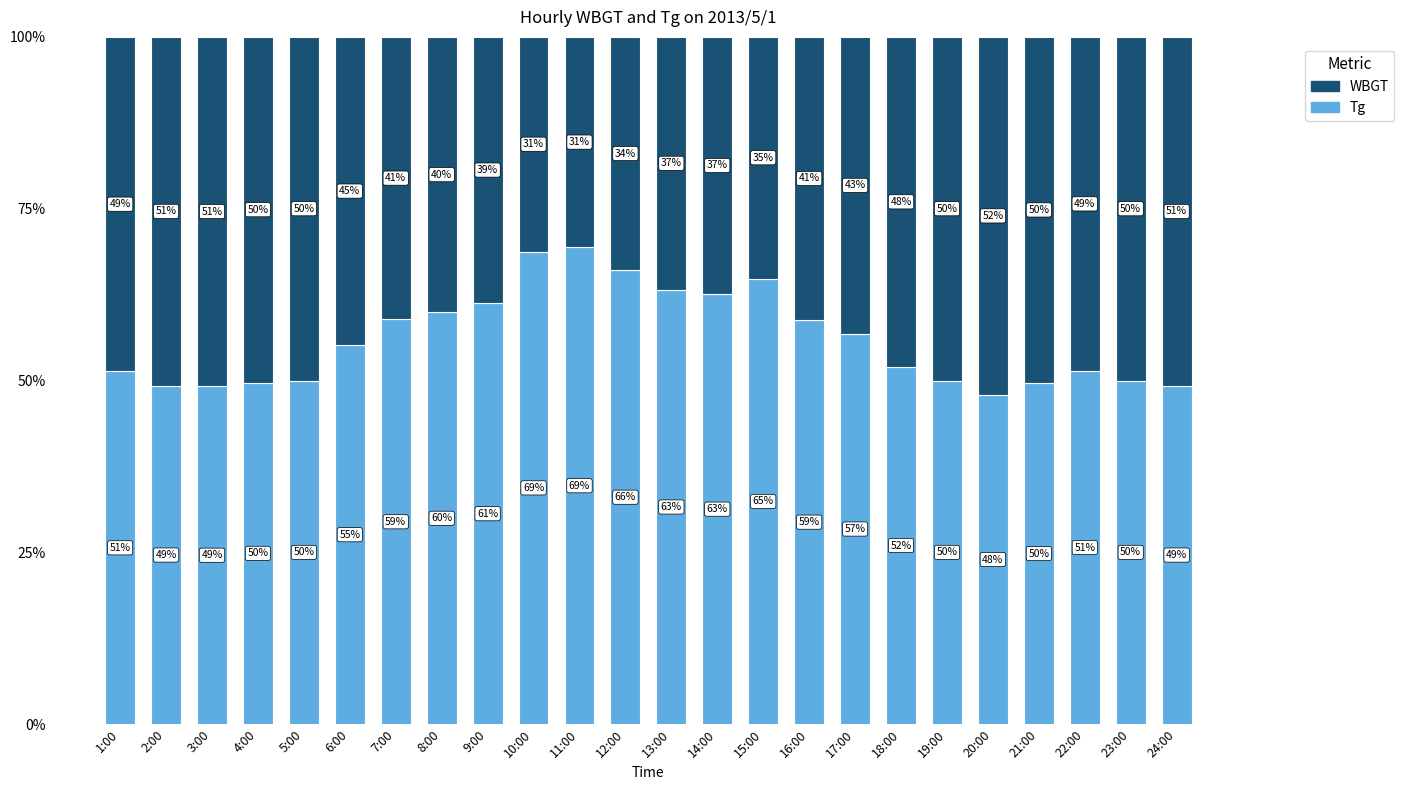

What is the total value across all series at 22:00?

100.0